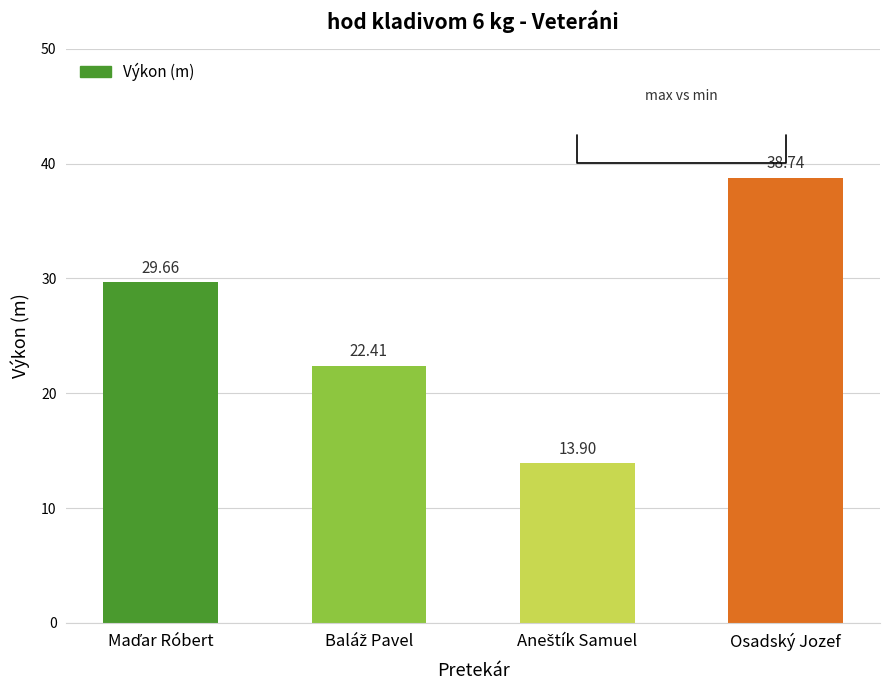

Count the number of values greater than 29.

2